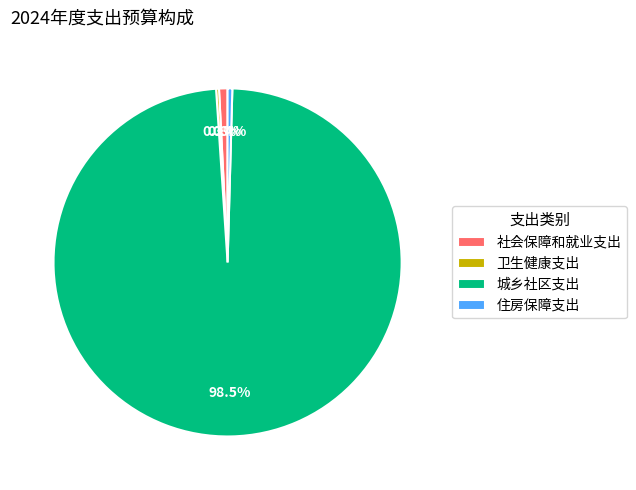

Which slice is the largest?

城乡社区支出